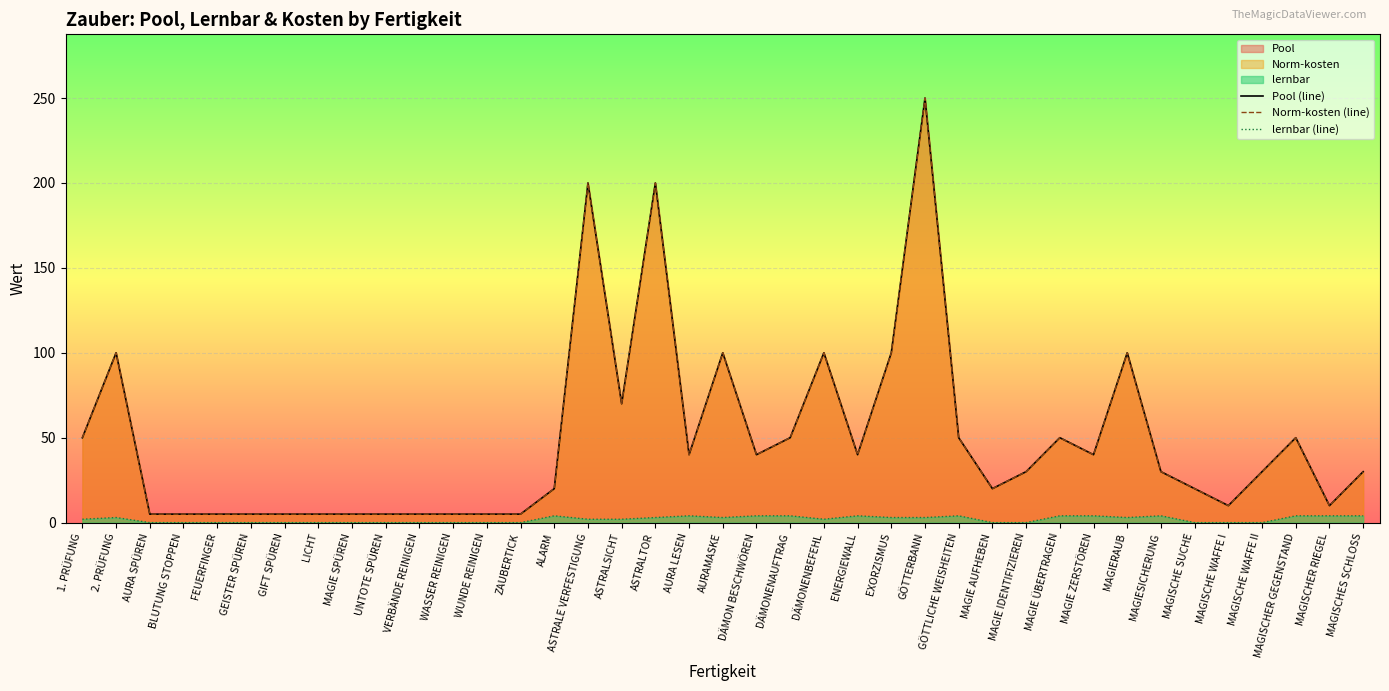

Between MAGIE IDENTIFIZIEREN and MAGISCHES SCHLOSS, which series saw the biggest shift?

lernbar (line)